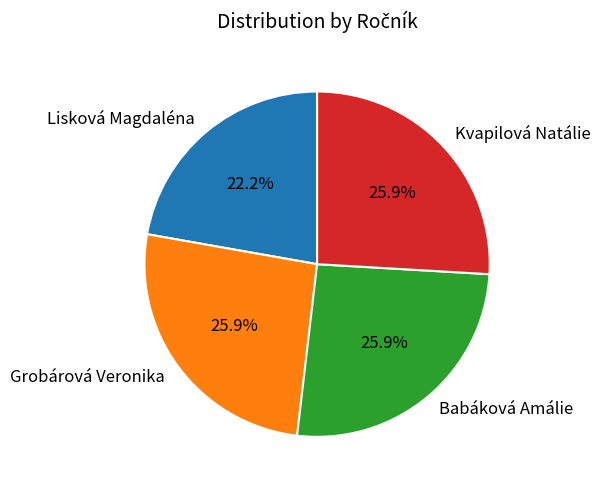

To the nearest percent, what is the average slice percentage?

25%